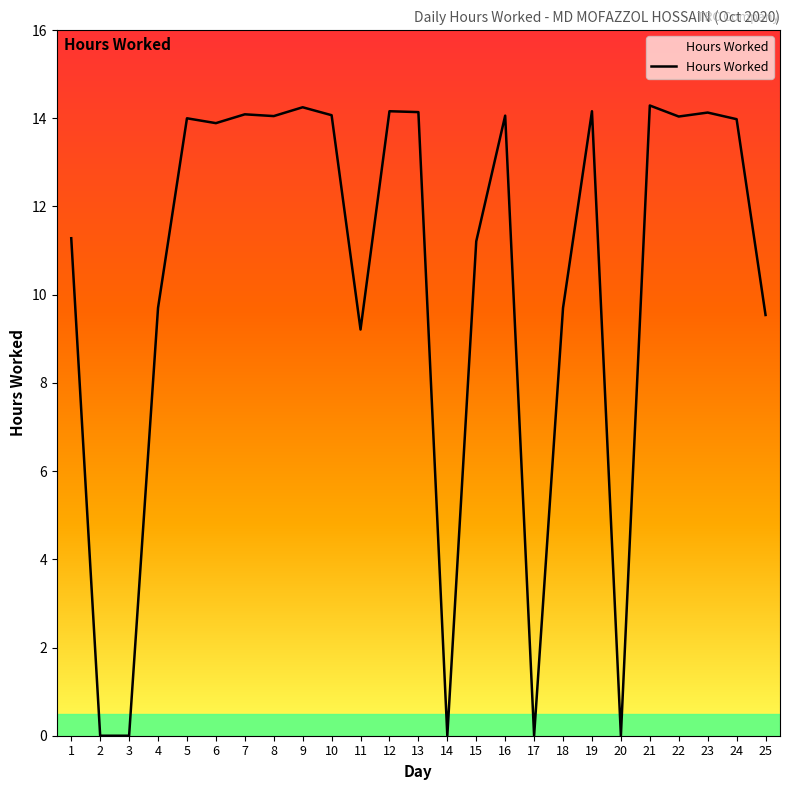

What is the change in value from 13 to 24?

-0.2